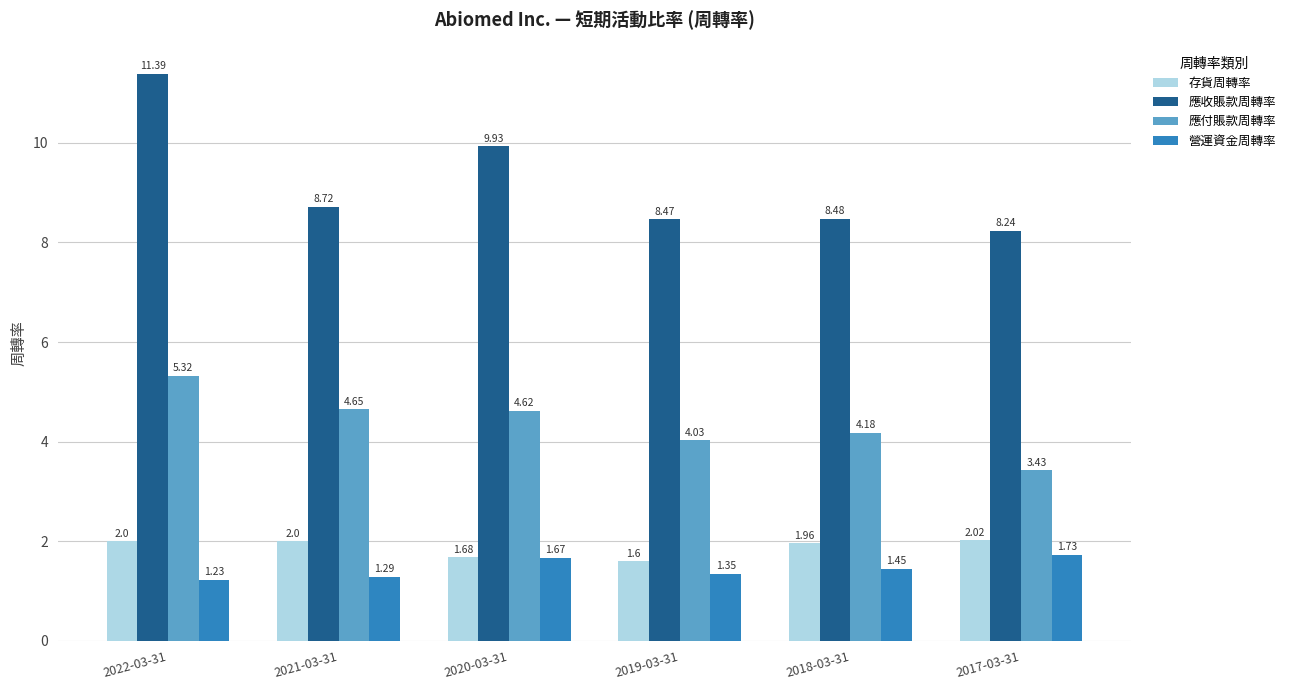

Which series has the largest total across all categories?

應收賬款周轉率